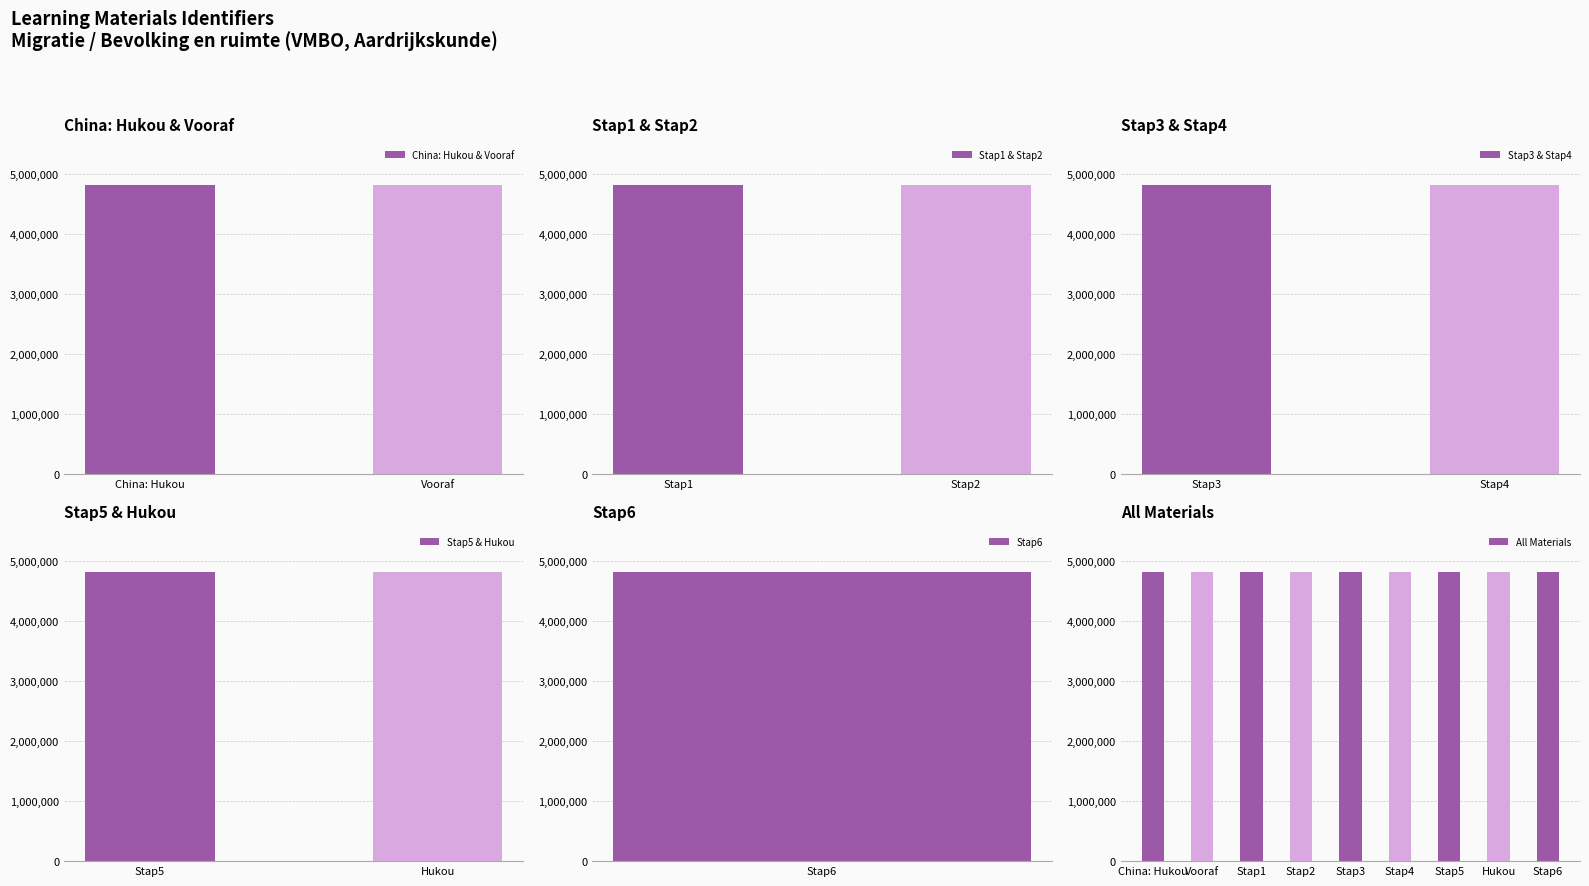

Count the values in the range 4821683 to 4821695.

5